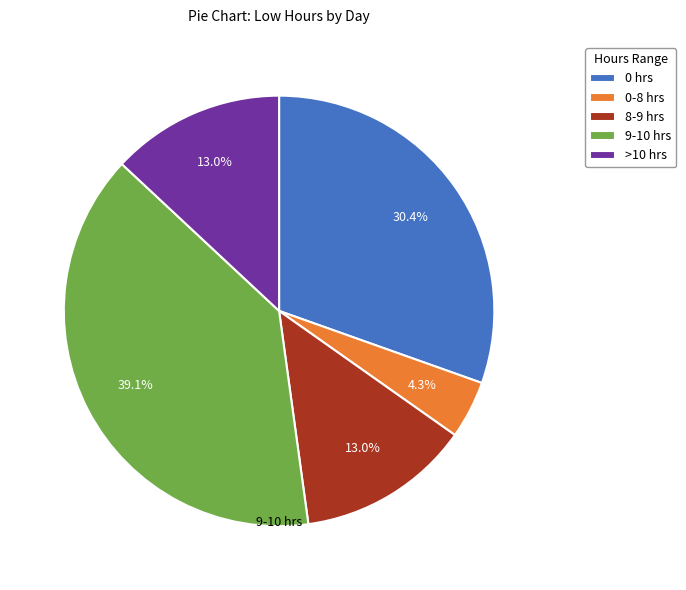

Is >10 hrs the majority of the pie?

No